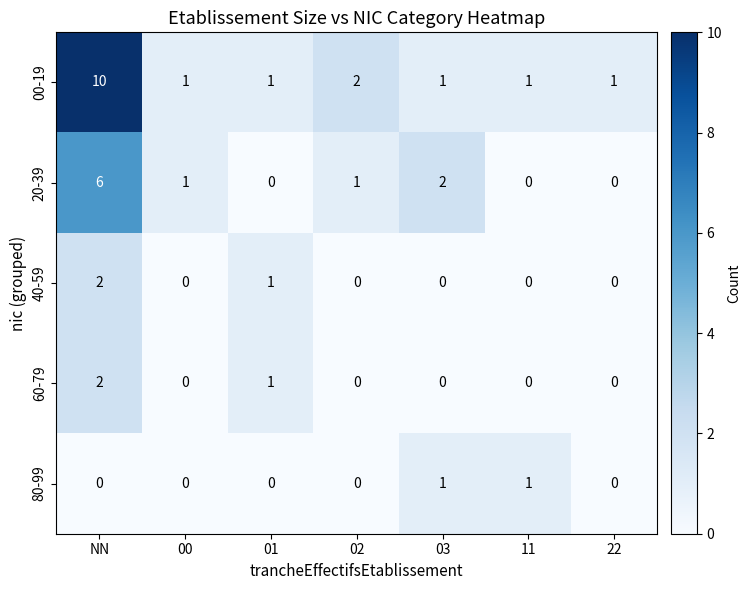

Where is 20-39 nearest to the value 3?

03